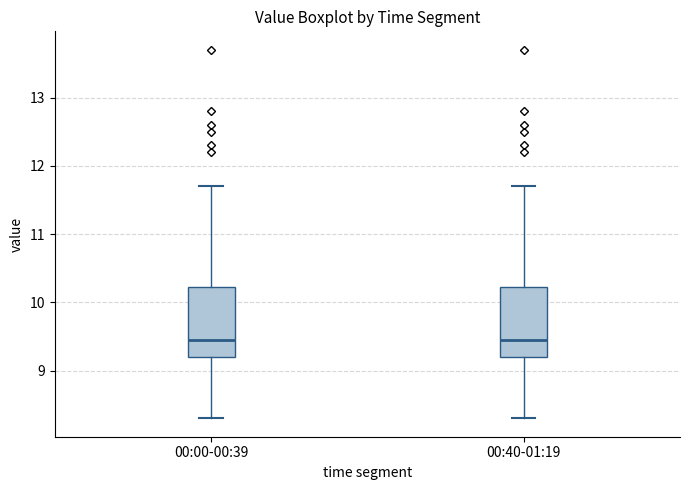

Reading left to right, transcribe this box plot: for each box, give where its median line is, the range the box spans, and where its two whiskers end, as read against the y-axis. The values are not printed on the chart, so give them approximately, as read against the axis.

00:00-00:39: median 9.5, box 9.2 to 10.2, whiskers 8.3 to 11.7
00:40-01:19: median 9.5, box 9.2 to 10.2, whiskers 8.3 to 11.7